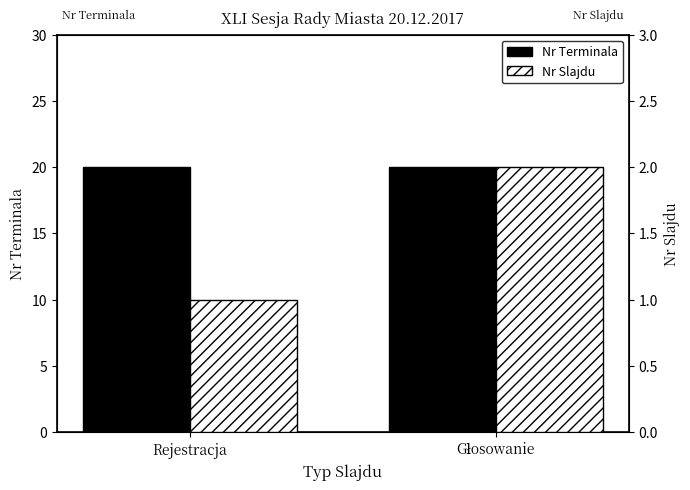

How many bars are there in each group?

2